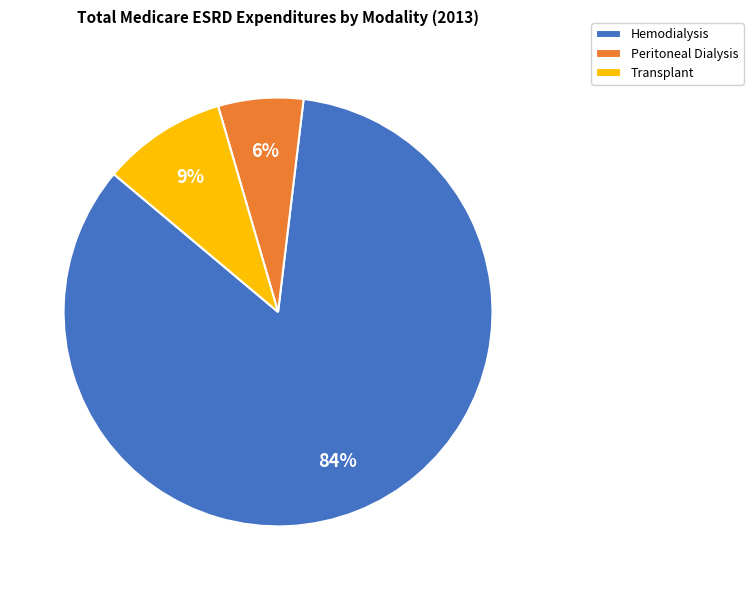

Rank the categories by value from lowest to highest.

Peritoneal Dialysis, Transplant, Hemodialysis